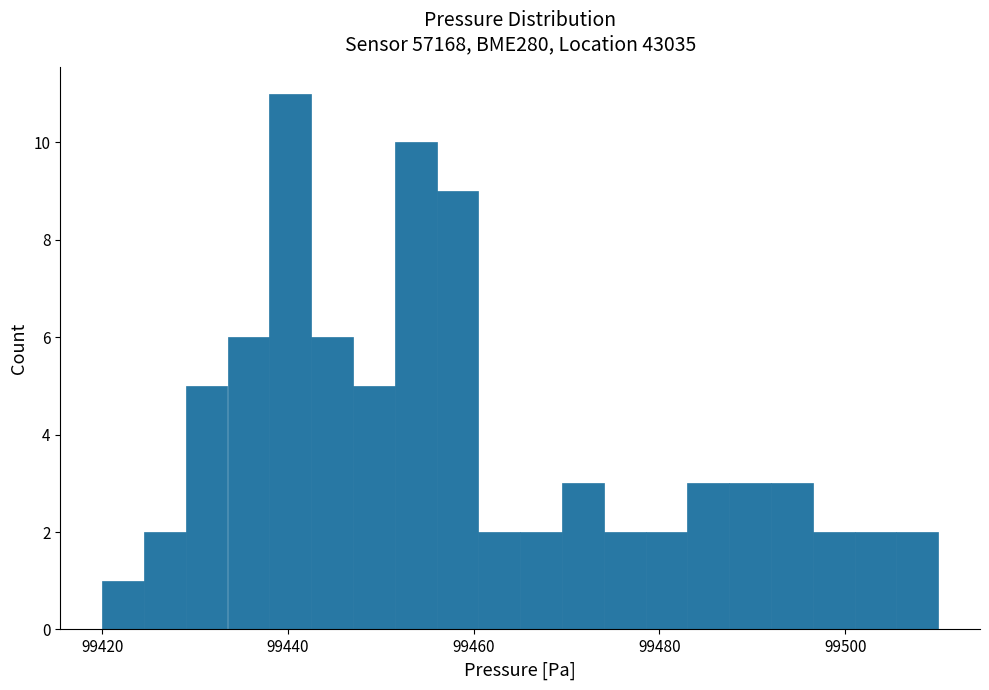

Around what value on the x-axis is the tallest bar? Give the approximate position of its centre, as read against the axis.

99440